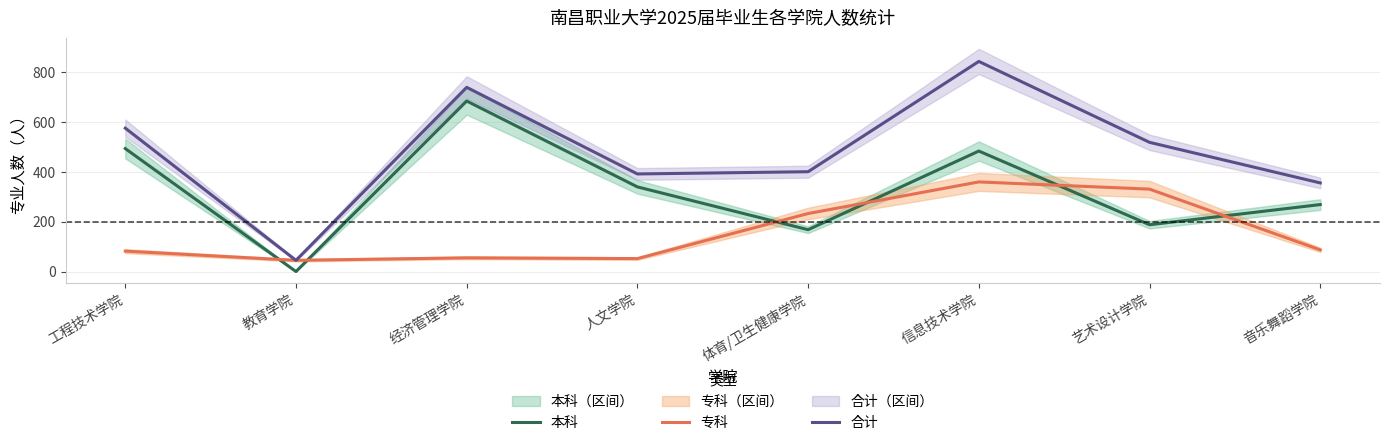

What is the label of the 4th point from the right?

体育/卫生健康学院